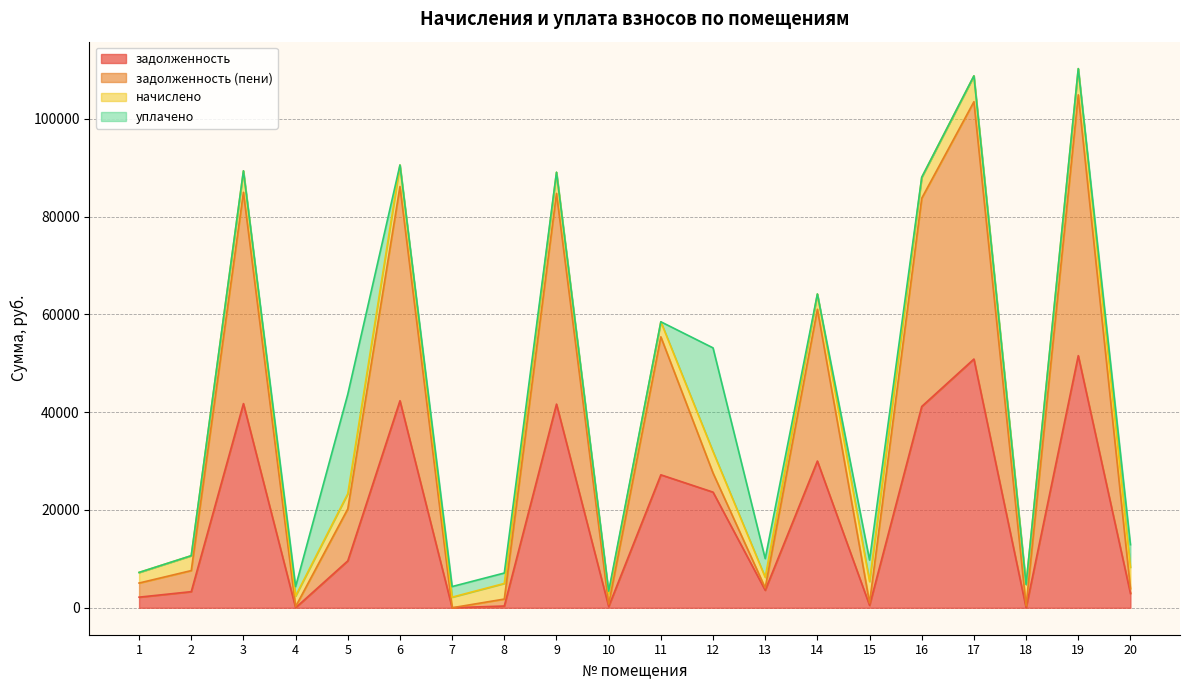

True or false: задолженность (пени) and задолженность cross at least once.

False